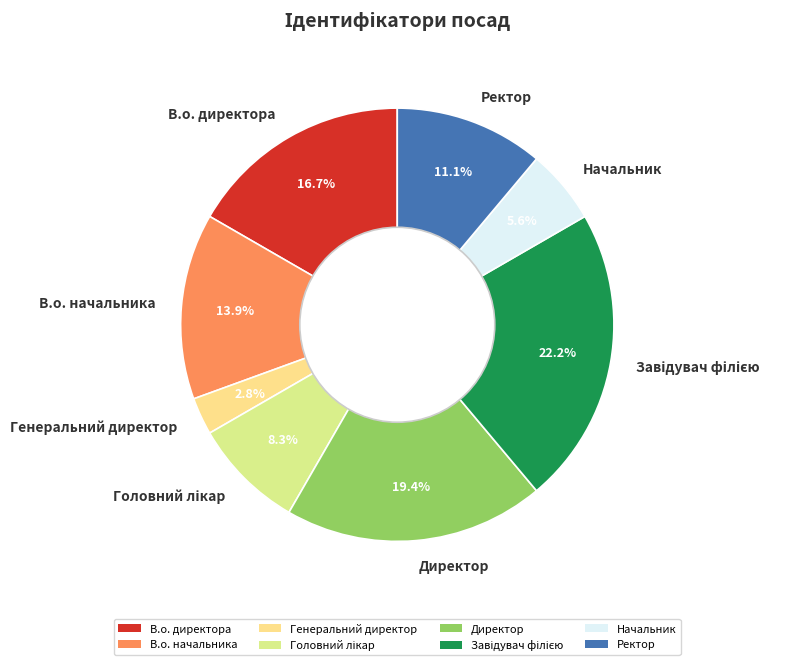

Which category has the smallest portion of the pie?

Генеральний директор